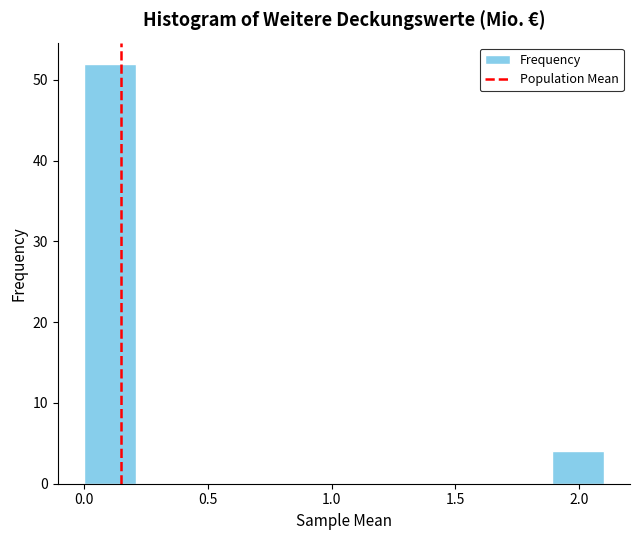

Reading left to right, transcribe this chart: for each bar, give the range it covers on the x-axis and its height. Neither the bar edges nor the heights are printed on the chart, so give them approximately, as read against the axes.

0.00 to 0.21: 52
0.21 to 0.42: 0
0.42 to 0.63: 0
0.63 to 0.84: 0
0.84 to 1.05: 0
1.05 to 1.26: 0
1.26 to 1.47: 0
1.47 to 1.68: 0
1.68 to 1.89: 0
1.89 to 2.10: 4